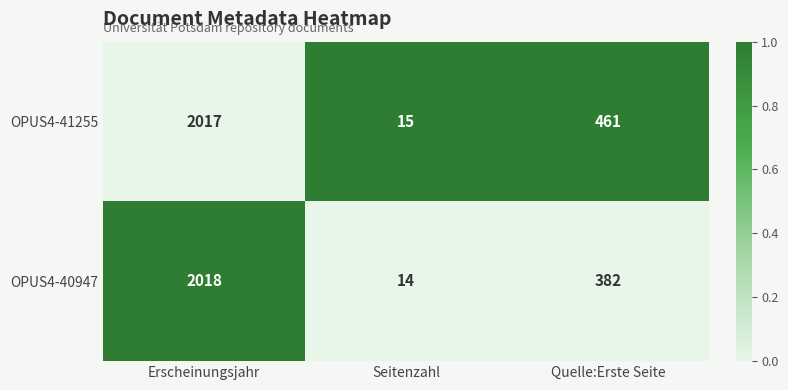

The value of OPUS4-41255 at Erscheinungsjahr is 3437. True or false?

False